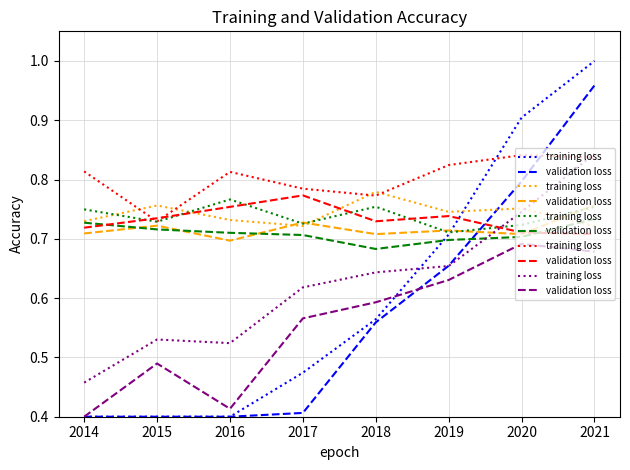

At which category is the sum across all series the highest?

2021